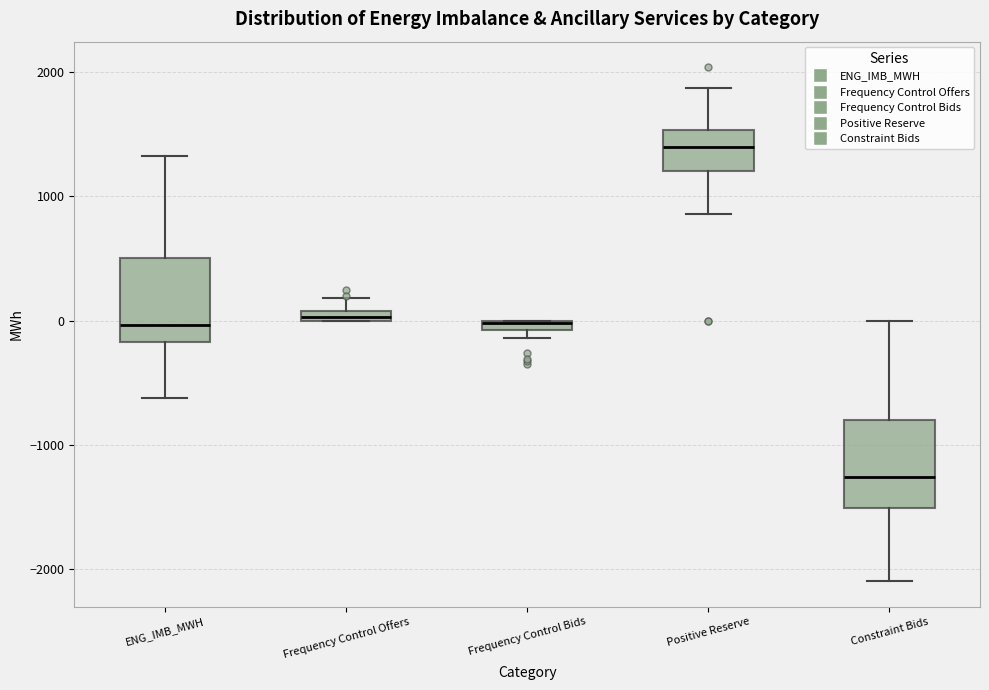

Where is the upper edge of the box for Frequency Control Offers on the y-axis? The values are not printed on the chart, so give them approximately, as read against the axis.

100